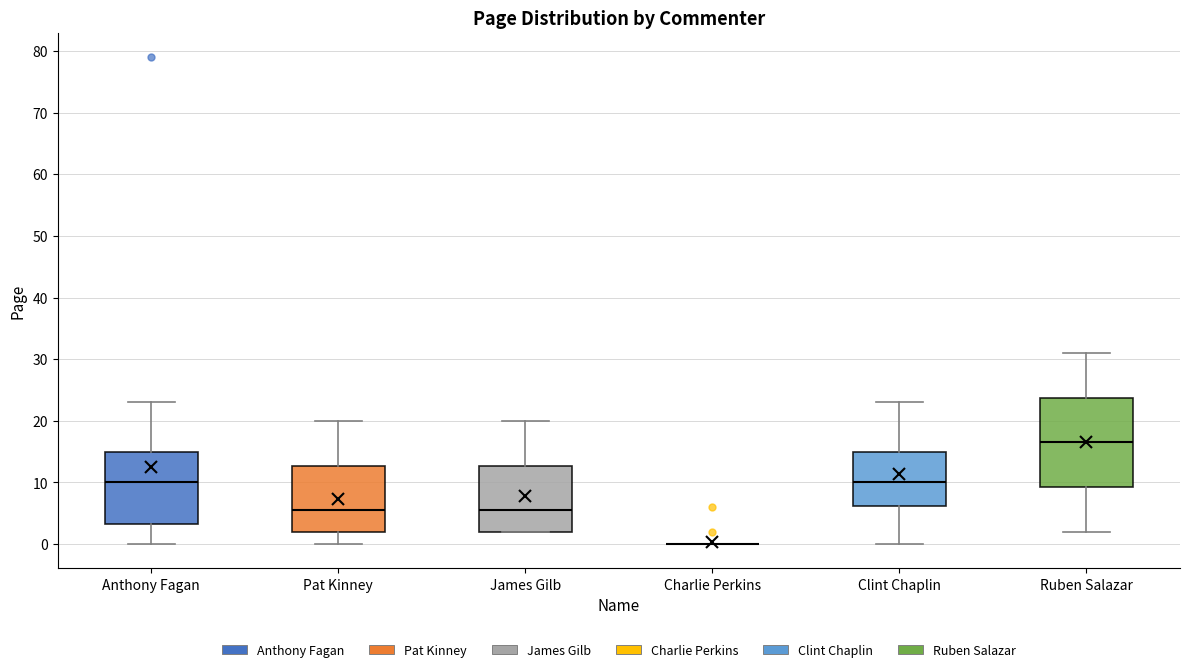

Which box is the tallest, from its lower edge to its upper edge?

Ruben Salazar